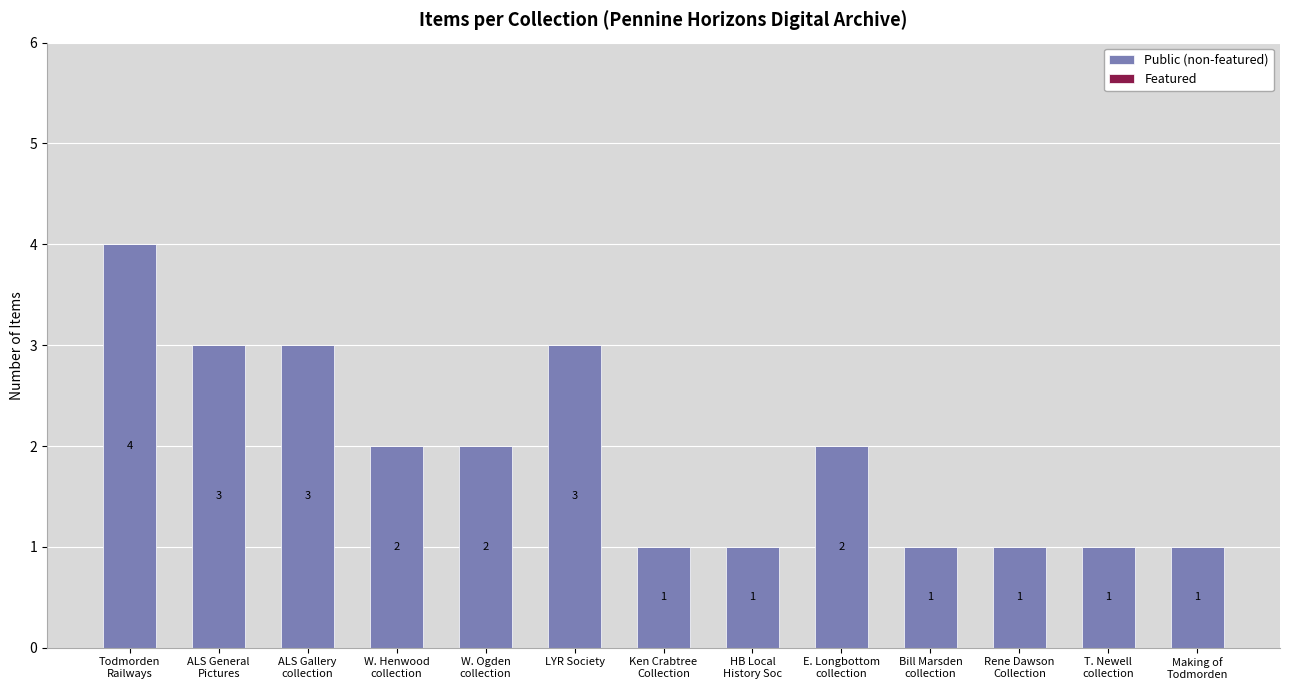

What position from the right is Ken Crabtree
Collection?

7